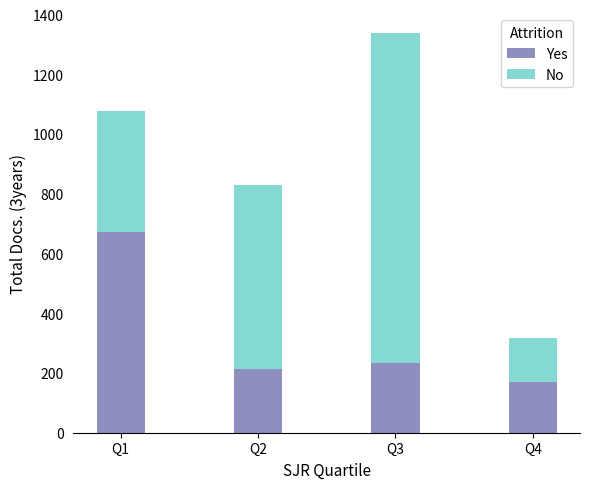

What is the maximum value for Yes?

673